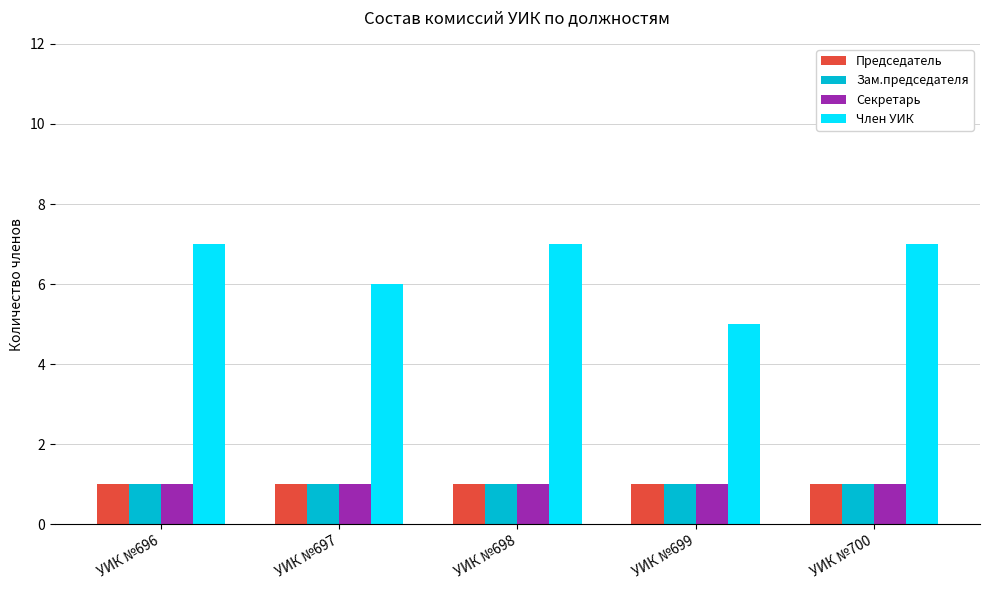

The Председатель series shows 1 at УИК №700. True or false?

True